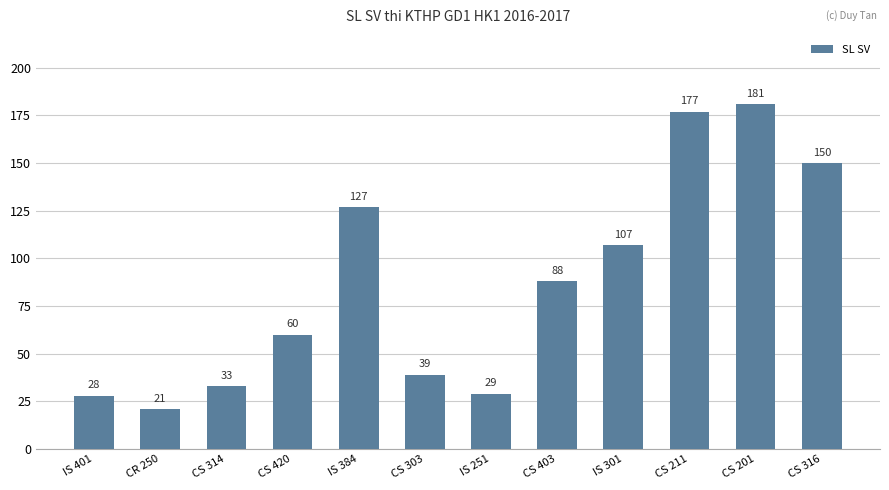

Between CS 303 and IS 301, which is larger?

IS 301